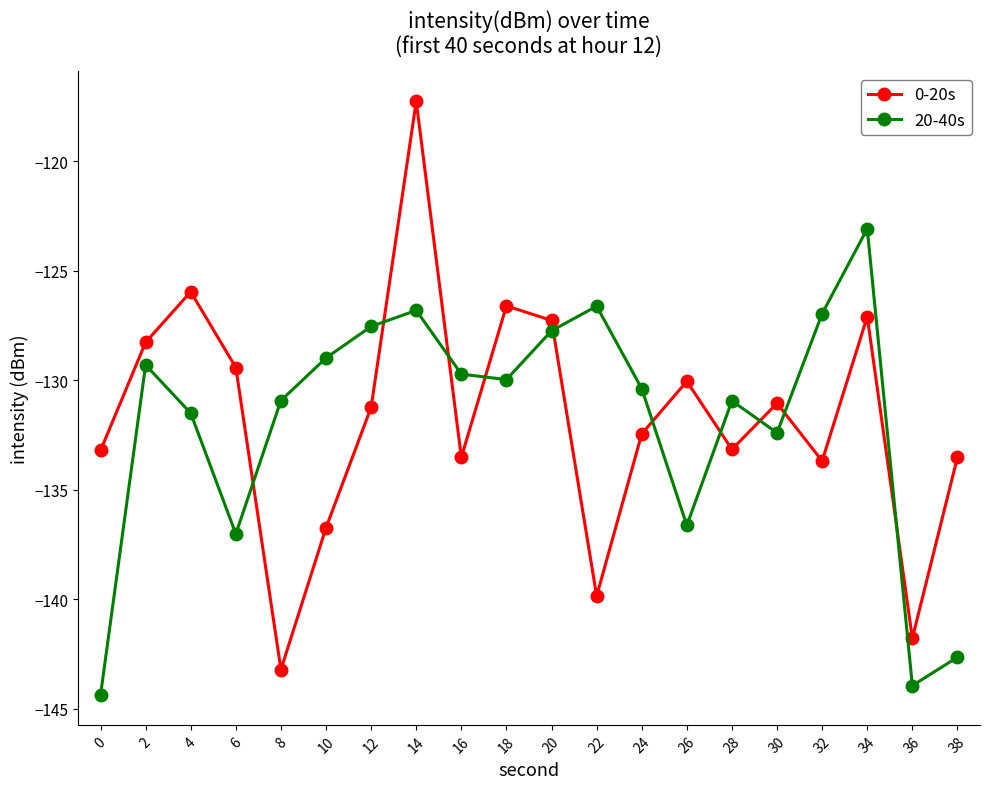

What is the difference between the second highest and second lowest values in the 0-20s series?

15.8